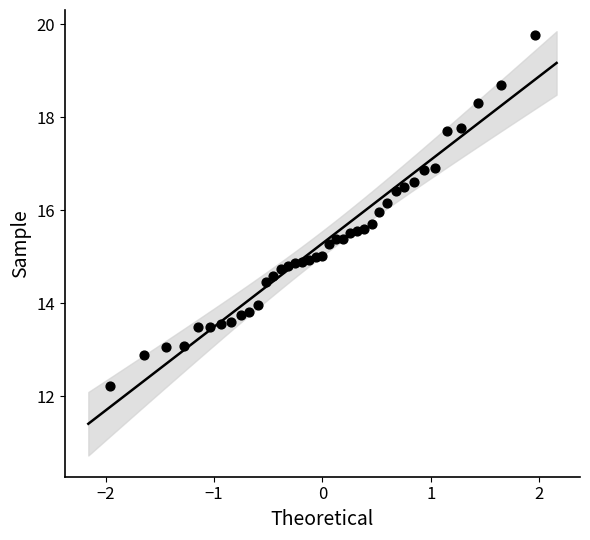

What is the range of Y values (max minus min)?

7.5